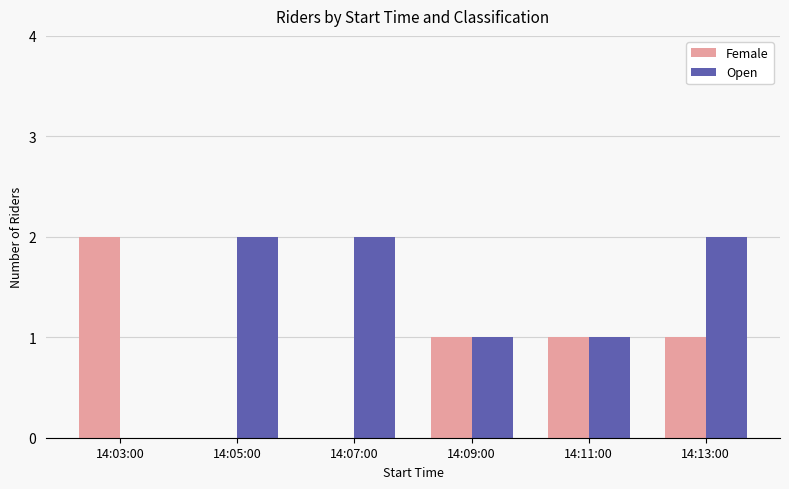

Is the value of Female at 14:05:00 greater than the value of Open at 14:05:00?

No